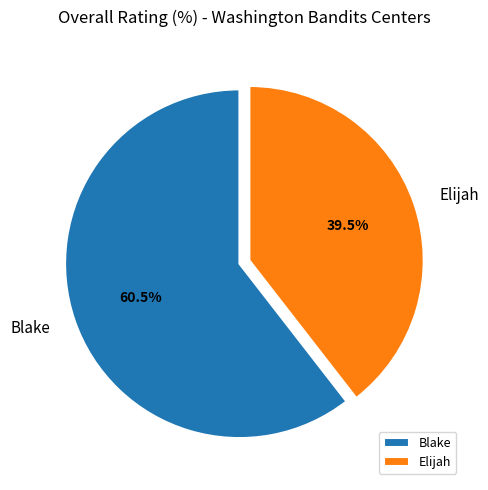

Between Blake and Elijah, which is larger?

Blake